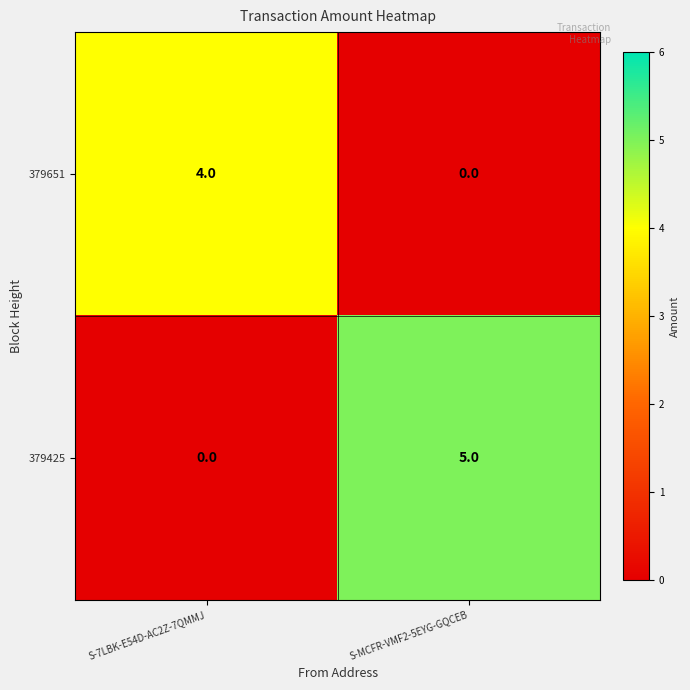

Which series changed the most between S-7LBK-E54D-AC2Z-7QMMJ and S-MCFR-VMF2-5EYG-GQCEB?

379425